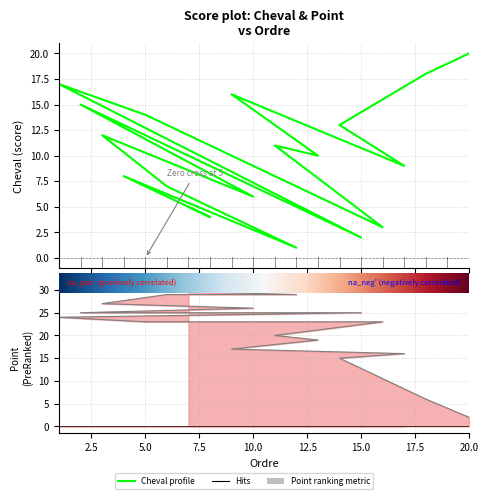

At which category does the chart reach its peak across all series?

7